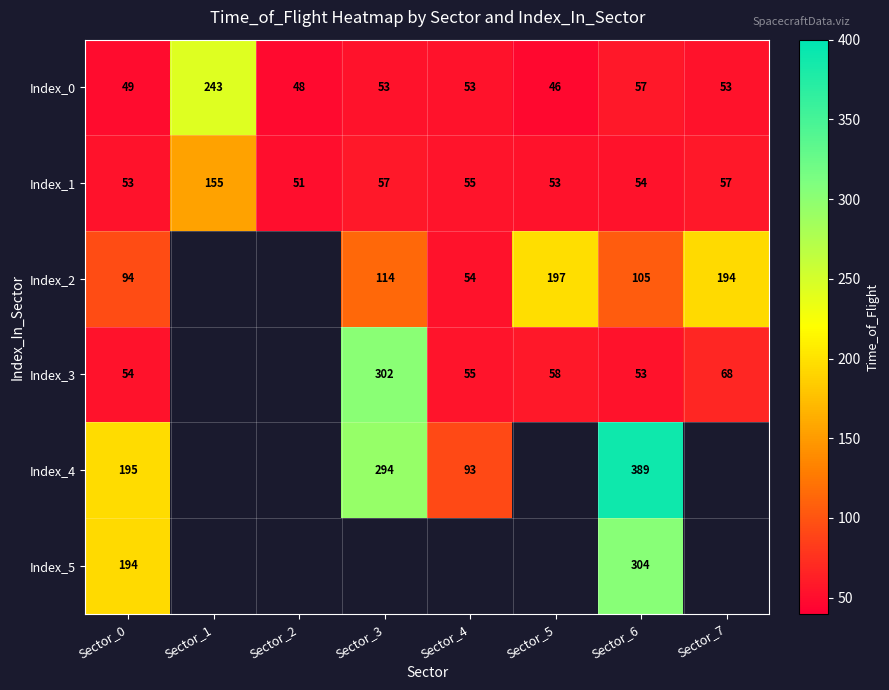

What is the approximate value of Index_0 at Sector_6, to the nearest 5?

55